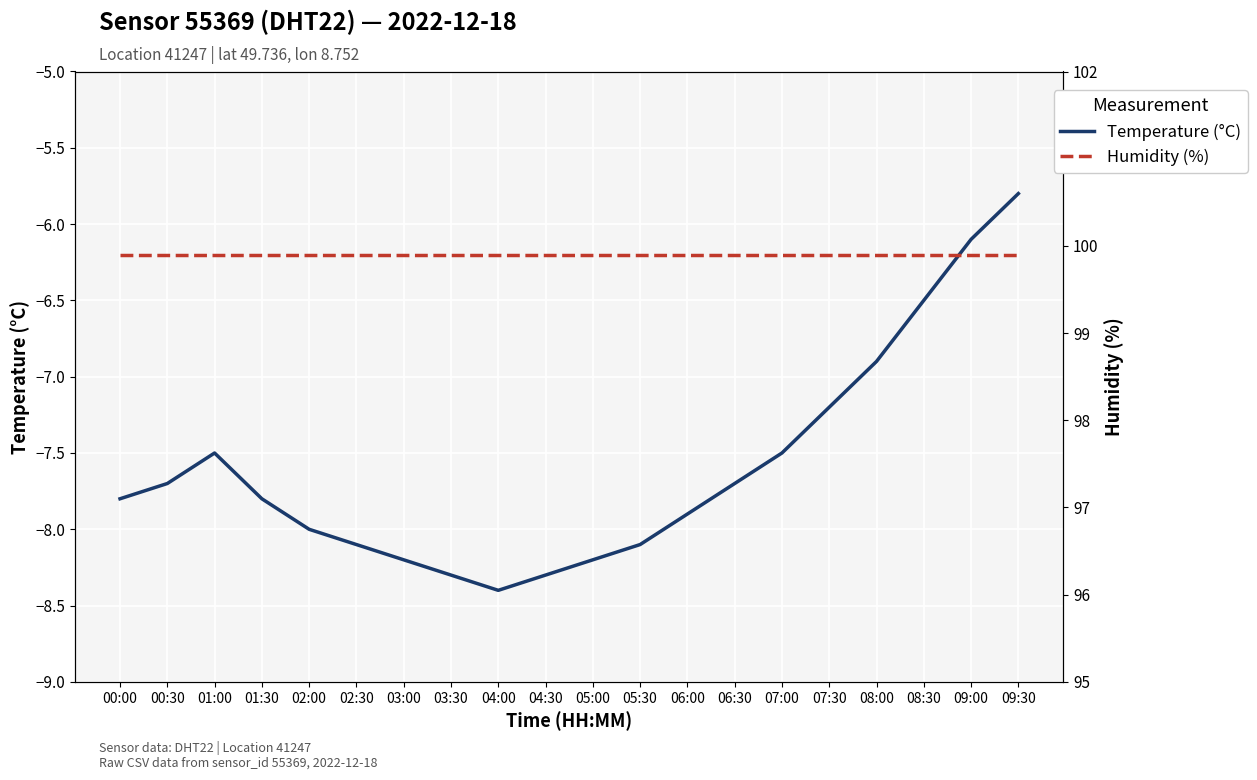

Rank the series by their average value, from highest to lowest.

humidity, temperature